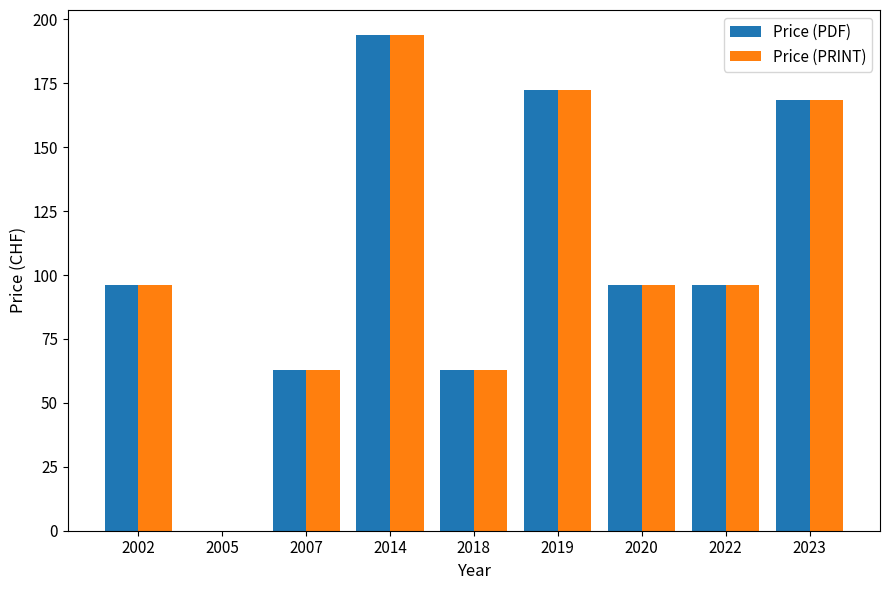

The Price (PRINT) series shows -94.2 at 2005. True or false?

False